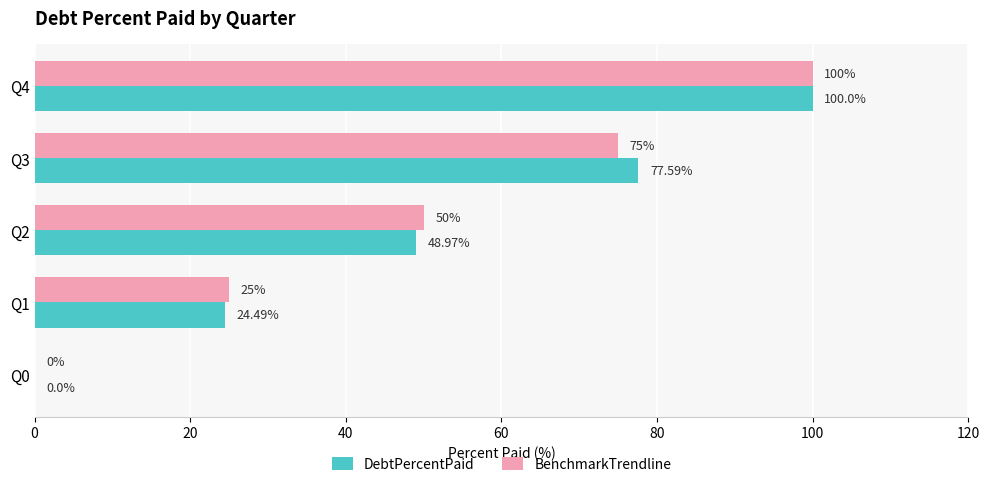

What is the highest value of the DebtPercentPaid series?

100.0